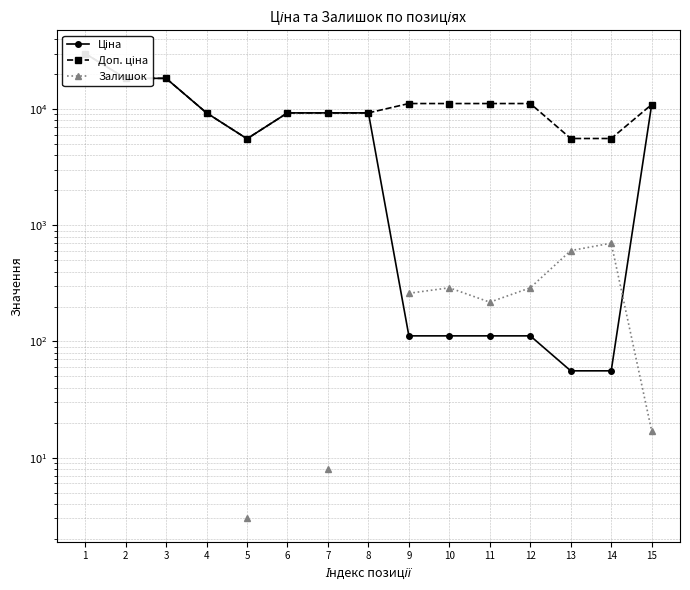

The value of Доп. ціна at 7 is 16537.1. True or false?

False